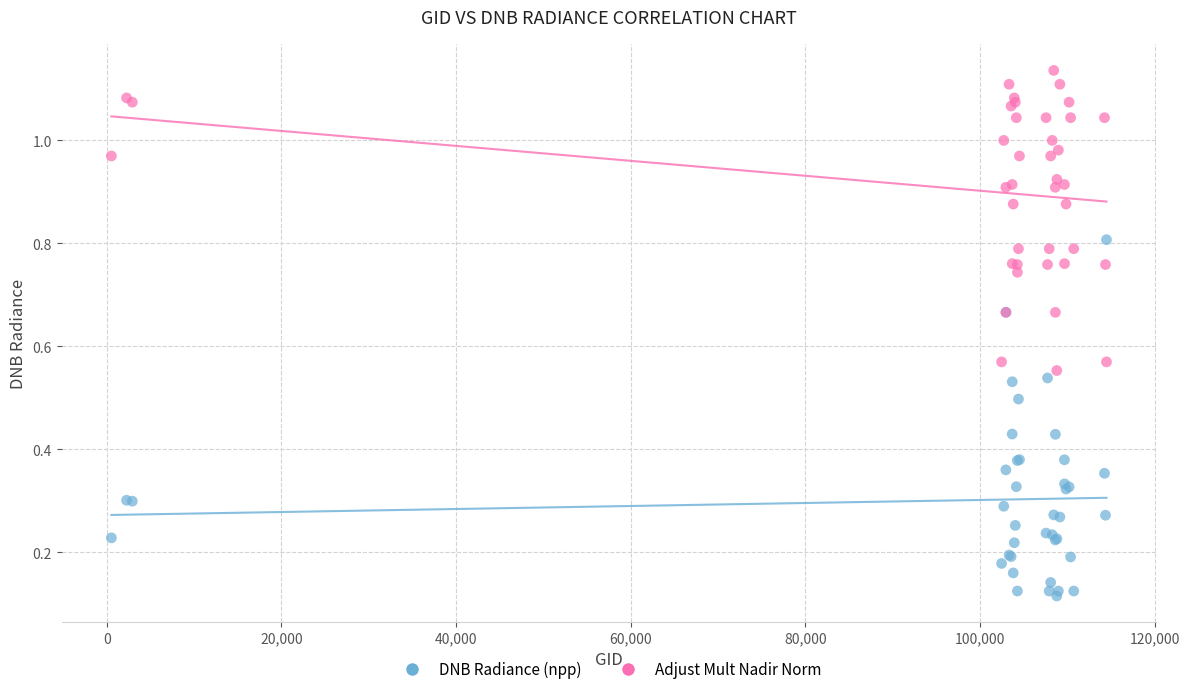

Which series contains the highest Y value?

Adjust Mult Nadir Norm